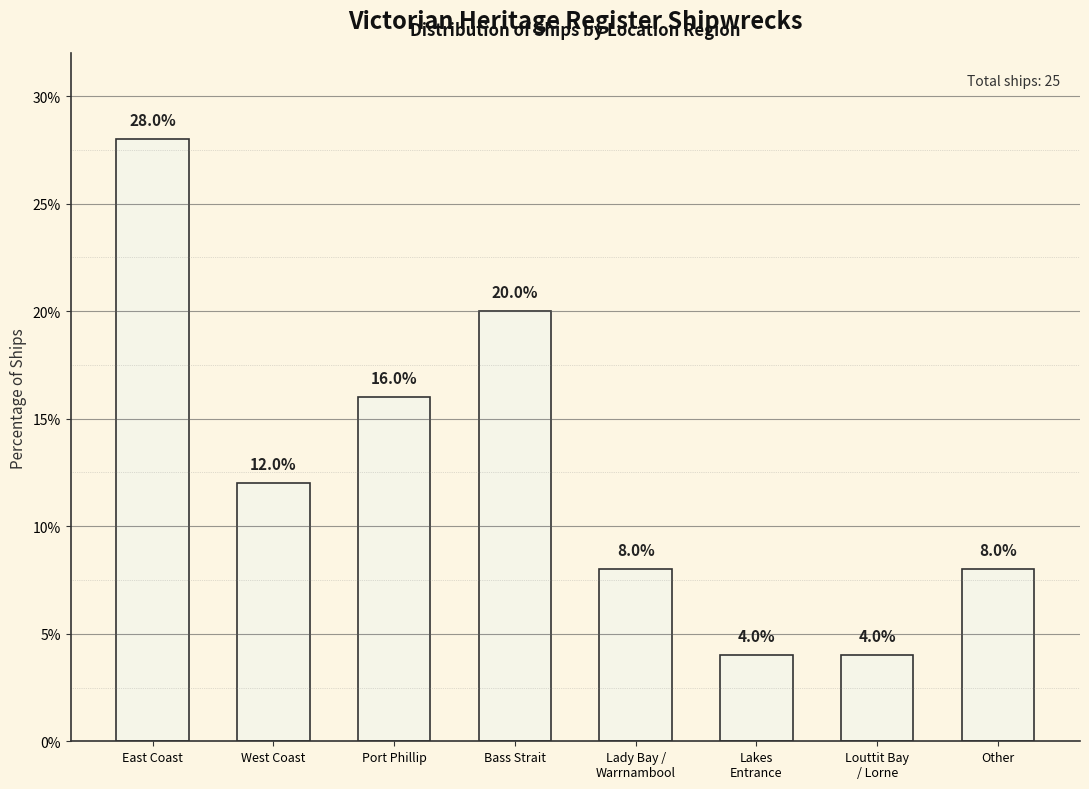

What is the approximate value at Port Phillip?

16.0